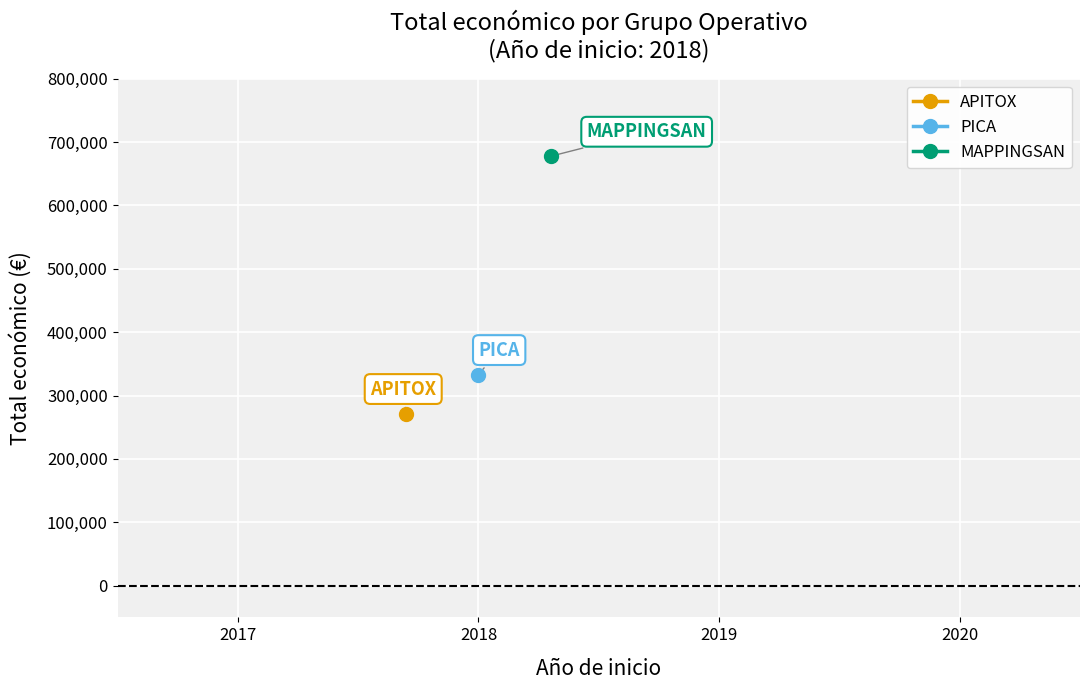

What is the label of the 3rd point from the left?

MAPPINGSAN